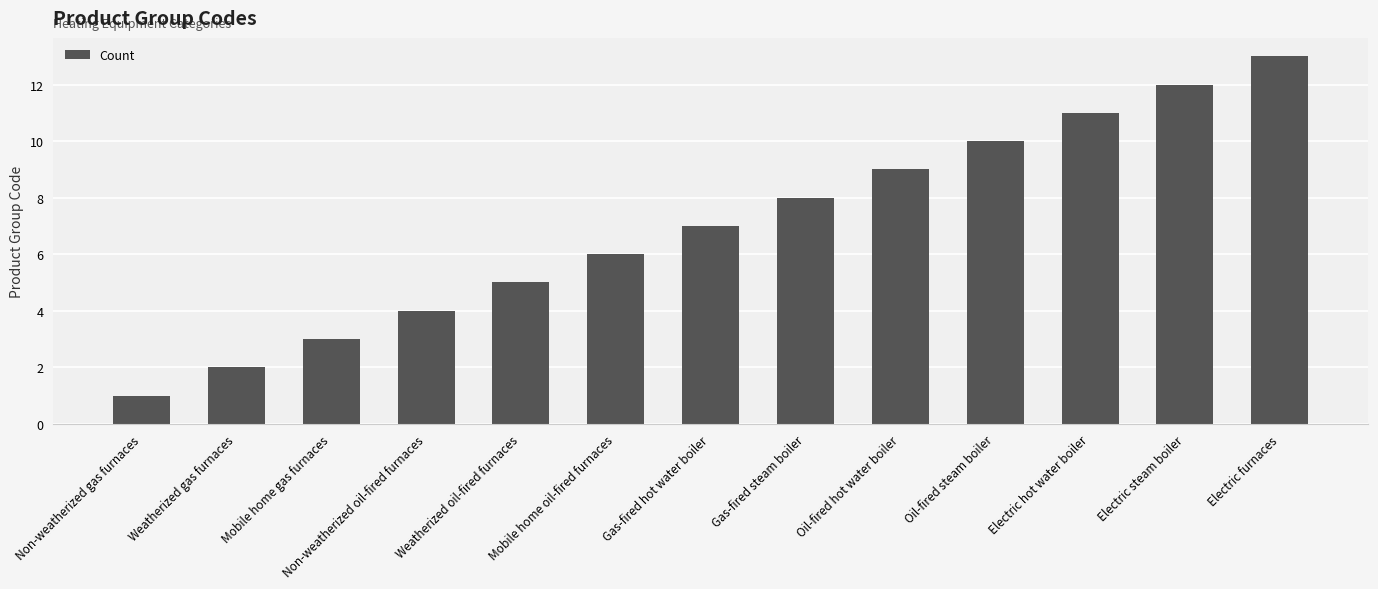

Approximately how many times larger is the value at Gas-fired steam boiler compared to Gas-fired hot water boiler?

1.1